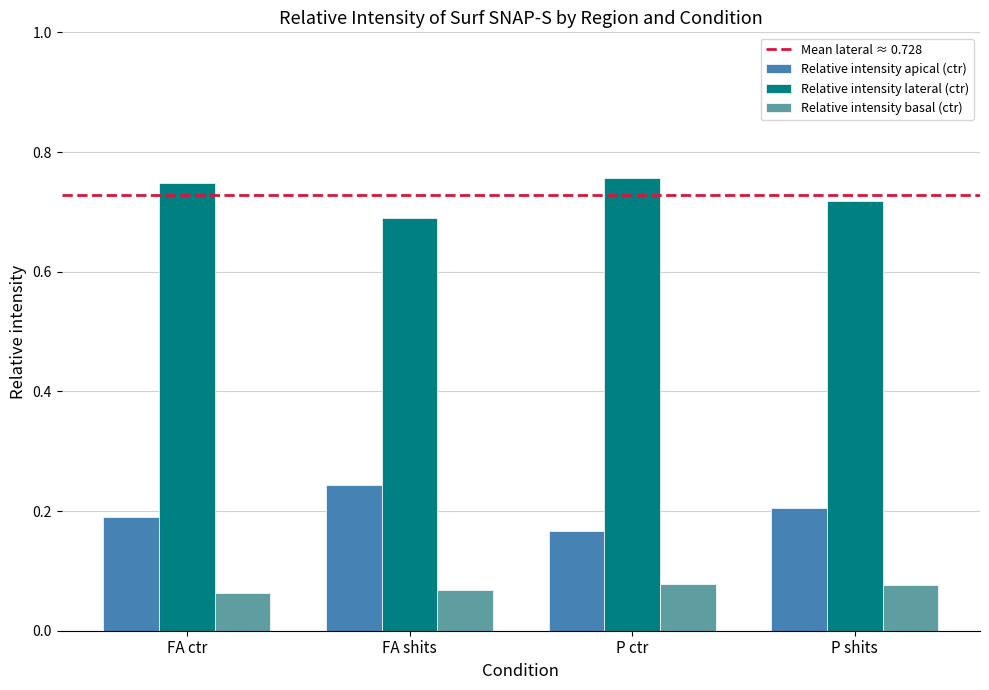

Is the value of Relative intensity basal (ctr) at FA ctr greater than the value of Relative intensity lateral (ctr) at FA shits?

No